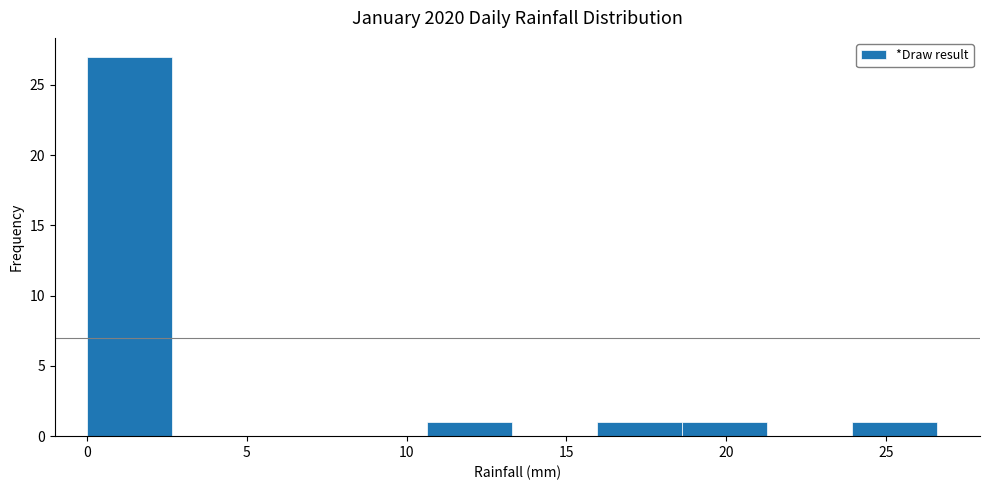

Over which range of the x-axis is the bar tallest?

0.0 to 2.5